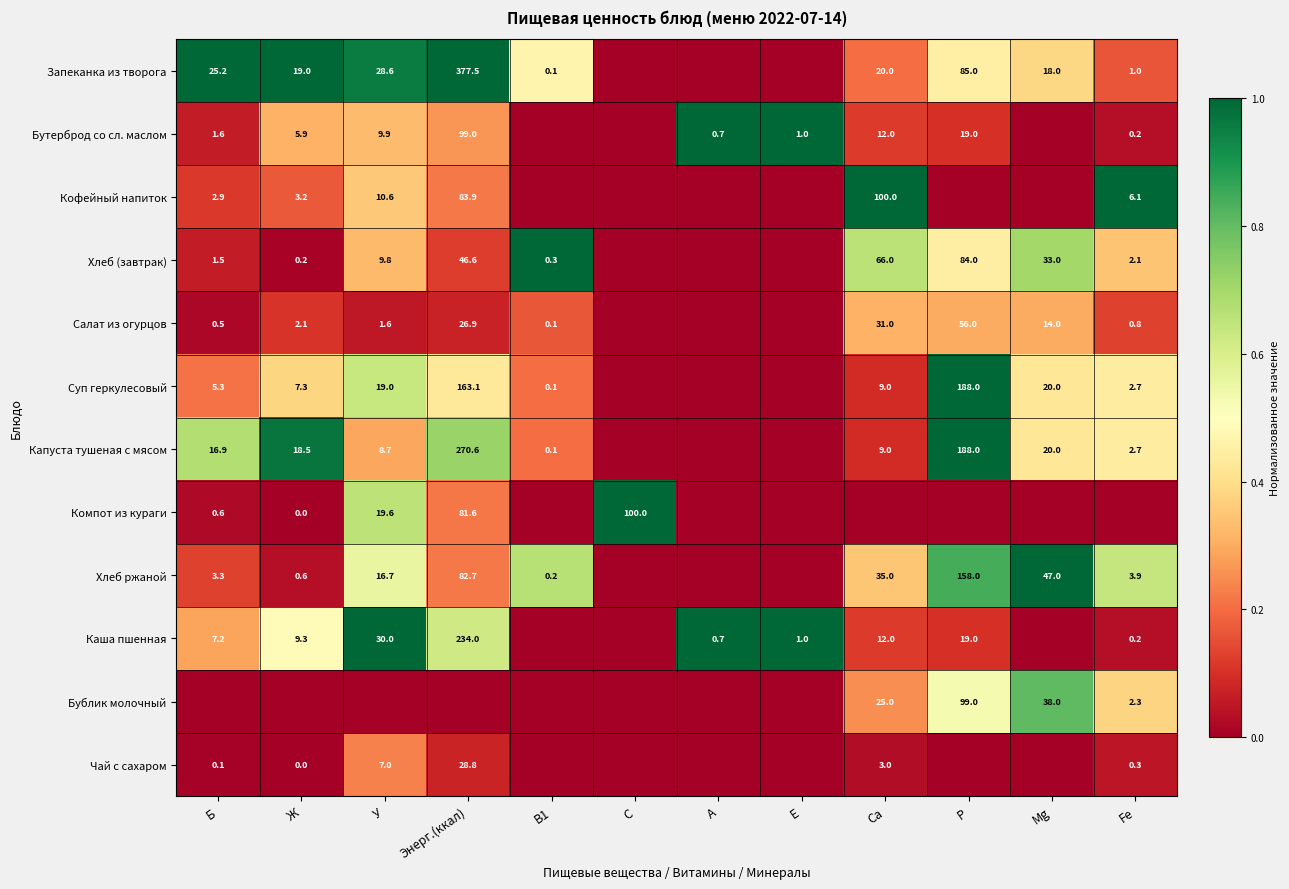

The value of Капуста тушеная с мясом at Б is 10.6. True or false?

False